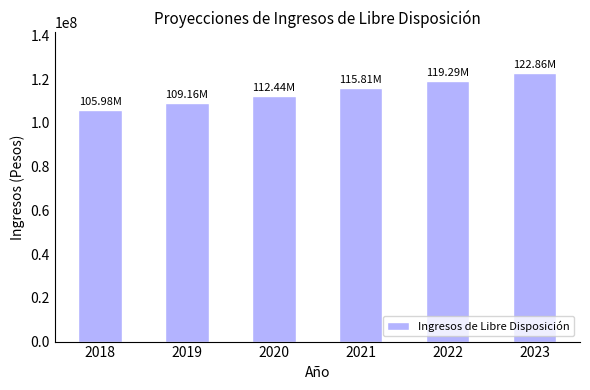

The chart shows a value of 72861639.2 at 2020. True or false?

False